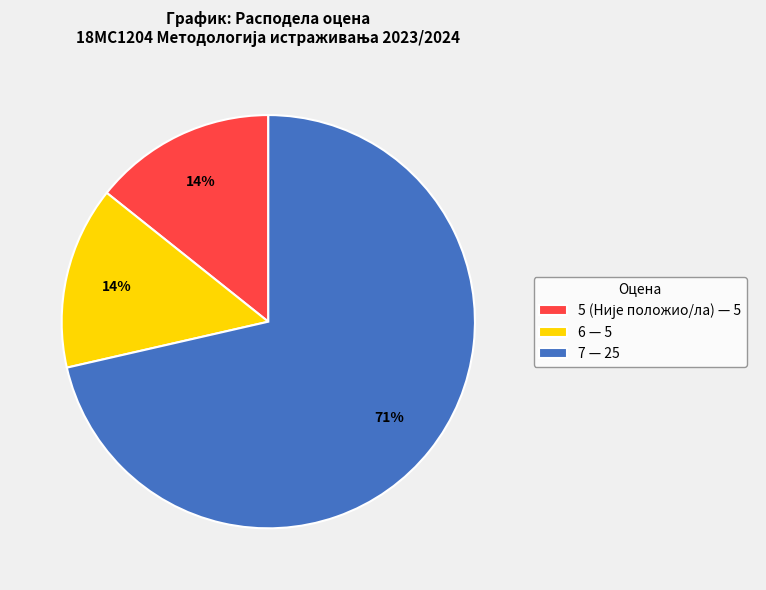

True or false: 7 — 25 accounts for 71% of the total.

True